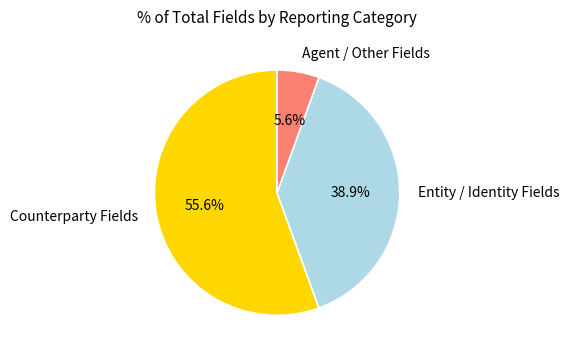

Do Counterparty Fields and Entity / Identity Fields together represent more than half of the pie?

Yes